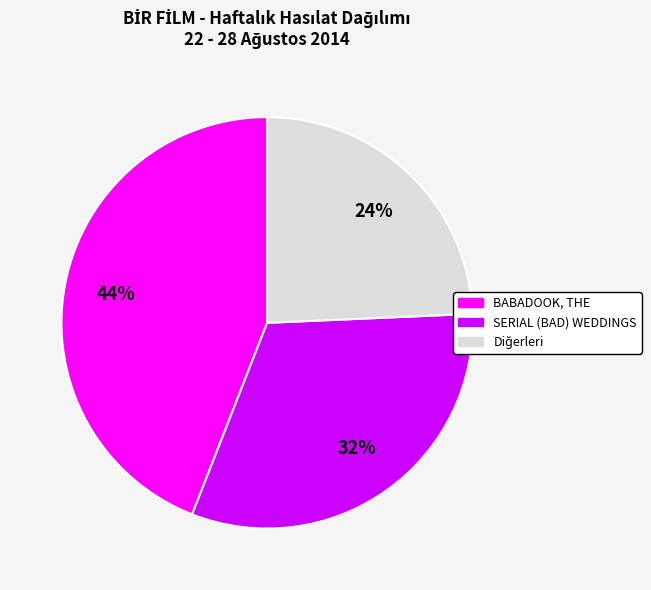

Is there any slice that represents more than half of the pie?

No